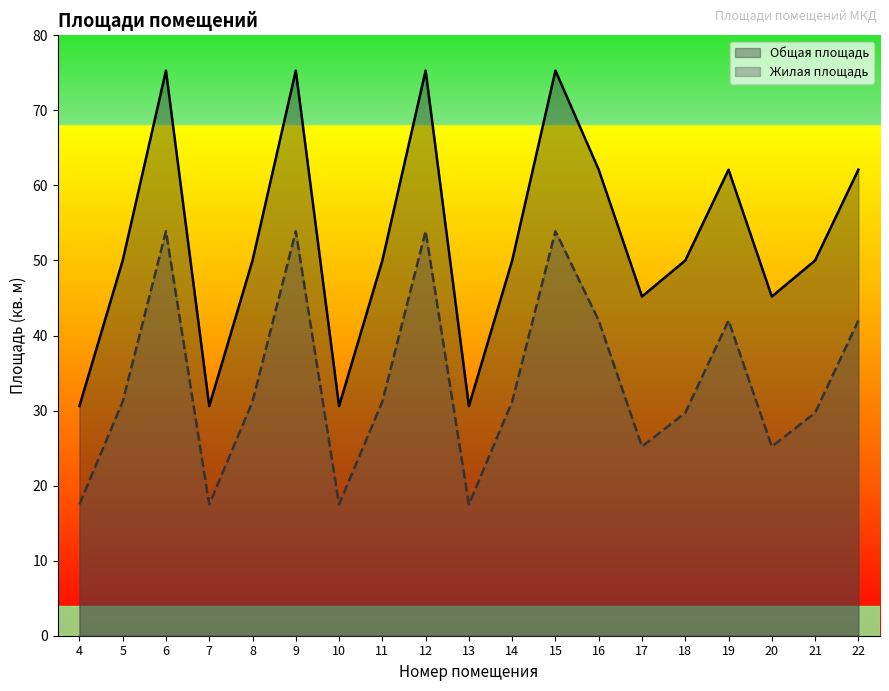

Which category has the highest value across all series?

6